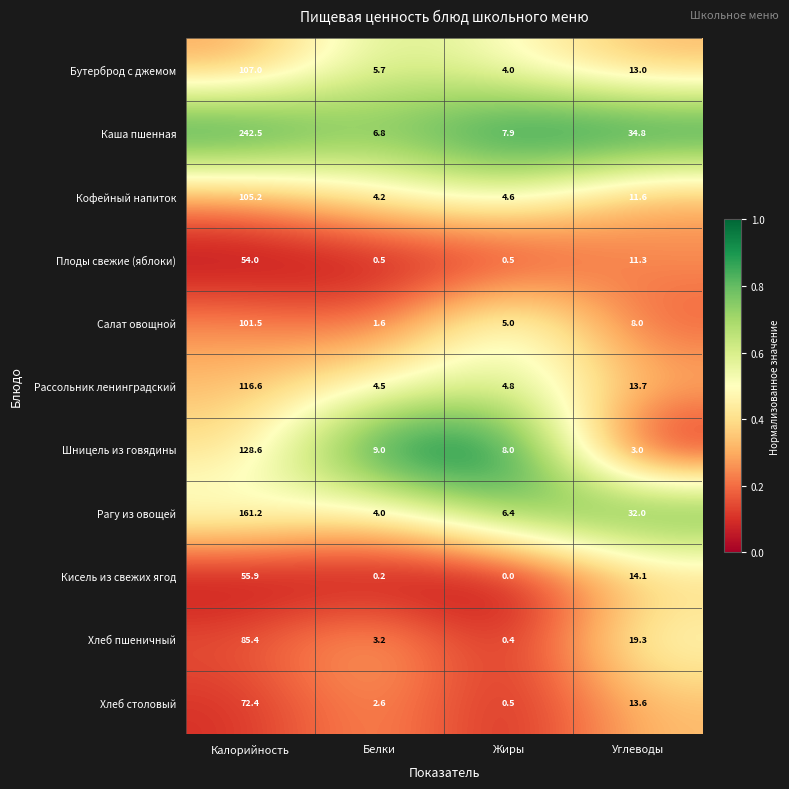

List the series in order of their peak value, lowest first.

Плоды свежие (яблоки), Кисель из свежих ягод, Хлеб столовый, Хлеб пшеничный, Салат овощной, Кофейный напиток, Бутерброд с джемом, Рассольник ленинградский, Шницель из говядины, Рагу из овощей, Каша пшенная